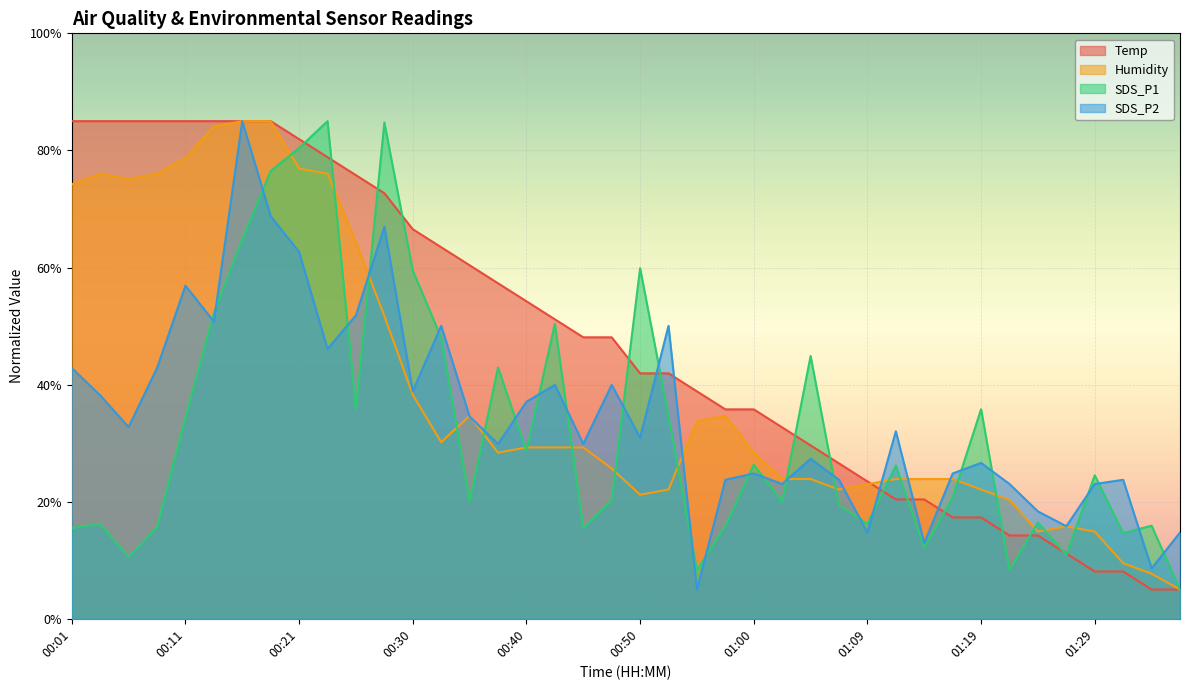

The value of SDS_P2 at 01:14 is 12.9. True or false?

True